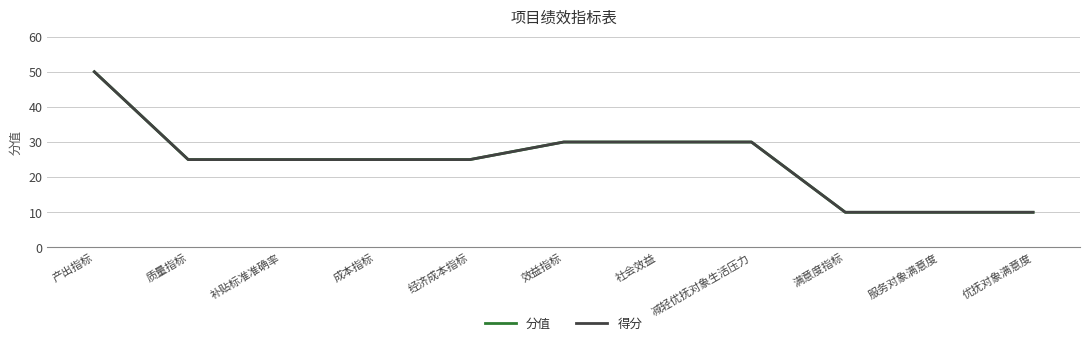

True or false: 分值 has a value of 17 at 补贴标准准确率.

False